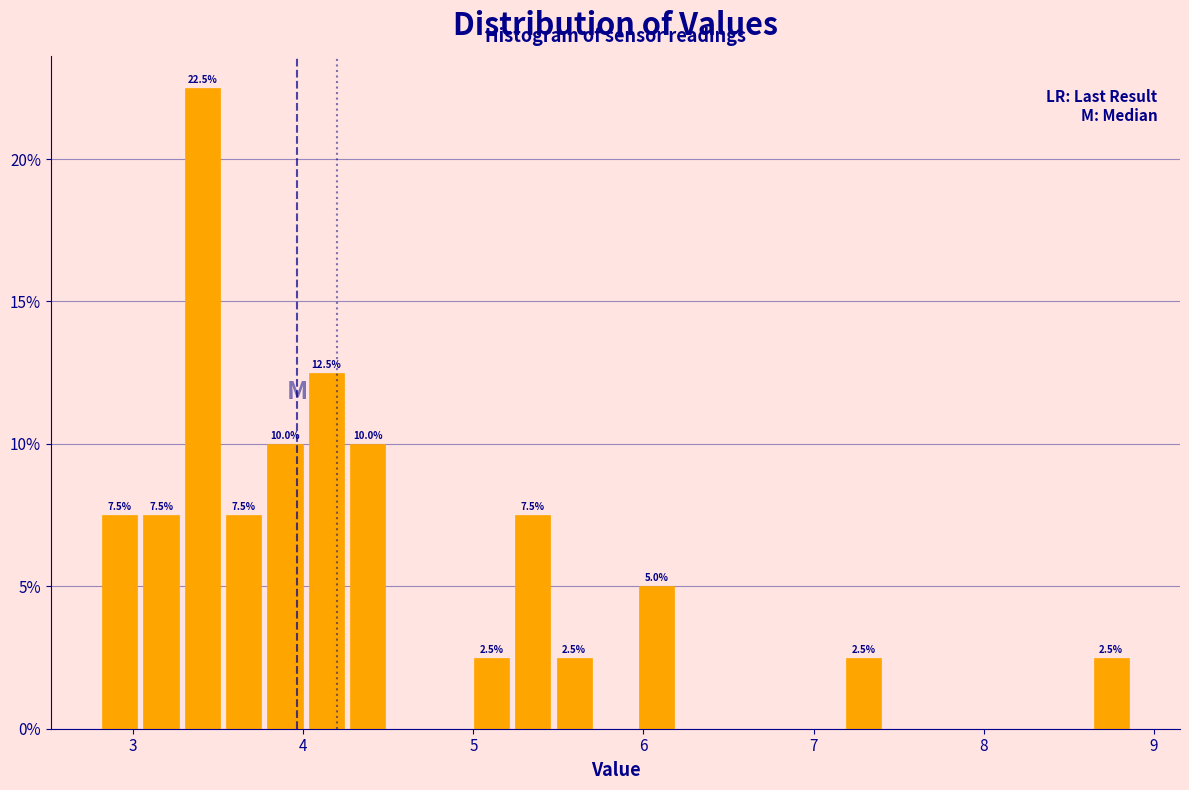

Read against the x-axis, roughly where is the centre of the tallest bar?

3.4